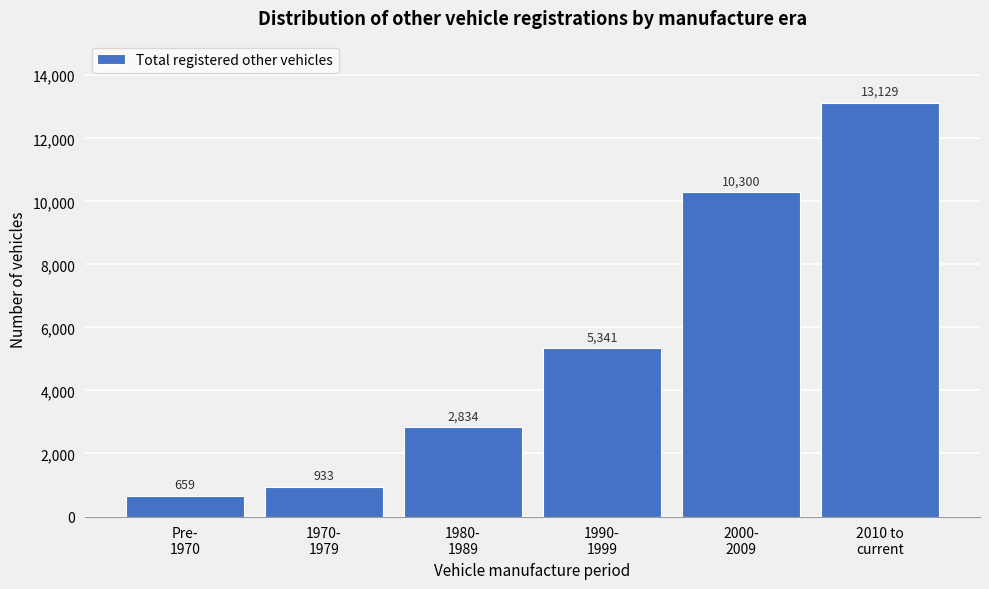

Reading left to right, list all the values displayed in this chart.

659	933	2834	5341	10300	13129